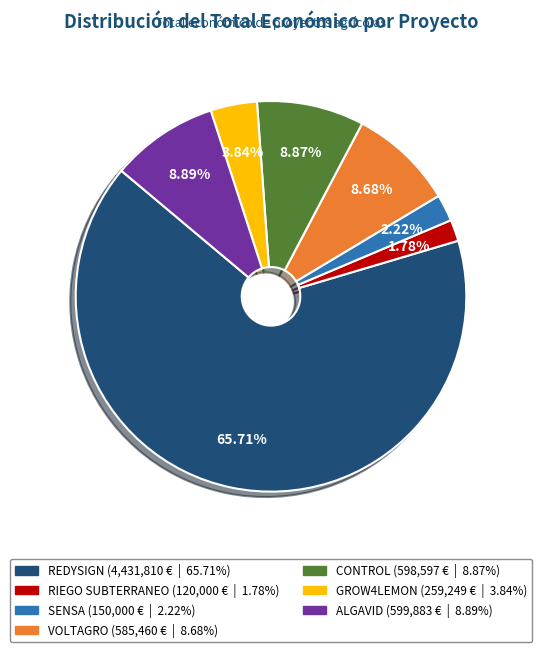

What is the ratio of the value at CONTROL to the value at RIEGO SUBTERRANEO?

5.0